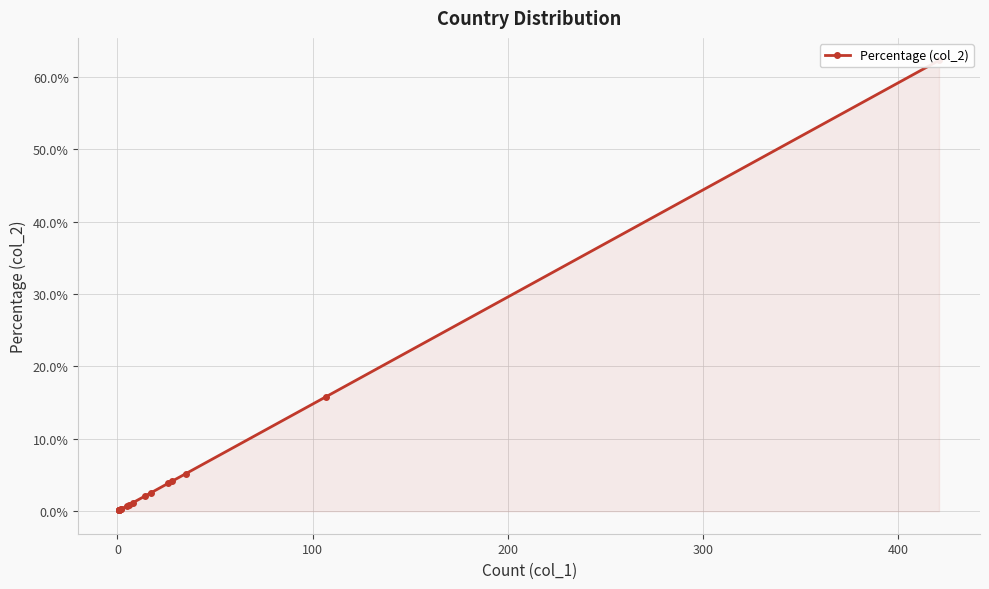

True or false: the data has more than 1 interior local peaks.

False